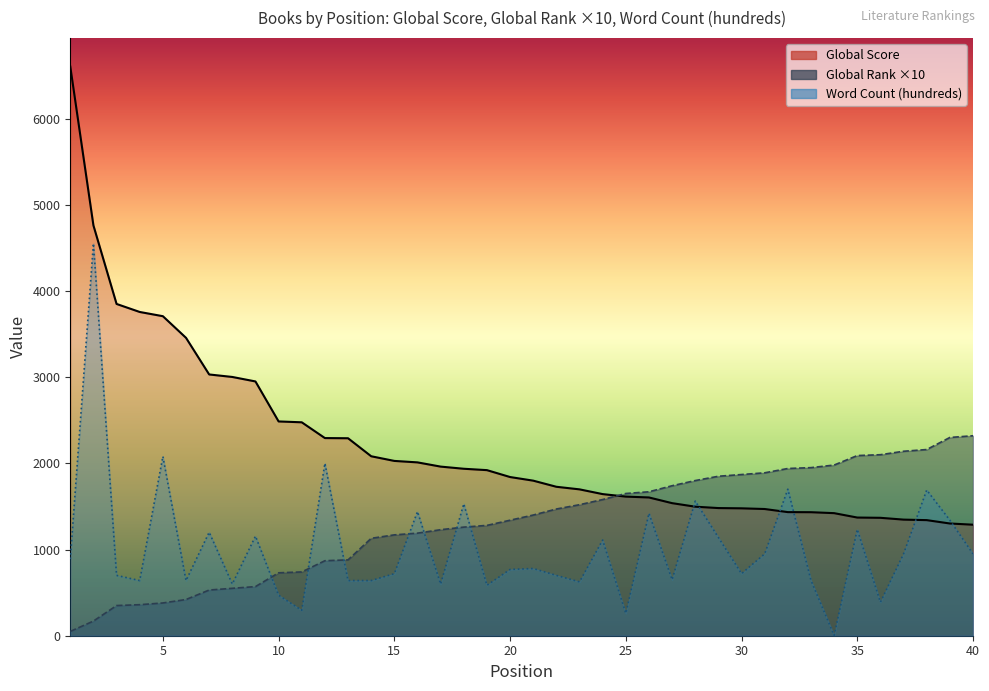

Reading right to left, list all the values displayed in this chart.

Global Score: 40=1288	39=1302	38=1341	37=1347	36=1368	35=1371	34=1422	33=1433	32=1434	31=1470	30=1478	29=1481	28=1497	27=1538	26=1604	25=1614	24=1643	23=1698	22=1728	21=1799	20=1841	19=1921	18=1937	17=1962	16=2011	15=2028	14=2082	13=2291	12=2293	11=2476	10=2486	9=2950	8=3002	7=3031	6=3456	5=3707	4=3756	3=3849	2=4760	1=6603
Global Rank: 40=2320	39=2300	38=2160	37=2140	36=2100	35=2090	34=1980	33=1950	32=1940	31=1890	30=1870	29=1850	28=1800	27=1740	26=1670	25=1650	24=1580	23=1520	22=1470	21=1400	20=1340	19=1280	18=1260	17=1230	16=1190	15=1170	14=1130	13=880	12=870	11=740	10=730	9=570	8=550	7=530	6=420	5=380	4=360	3=350	2=170	1=50
Word Count (00s): 40=950	39=1340	38=1690	37=950	36=389	35=1234	34=4	33=643	32=1700	31=950	30=720	29=1140	28=1562	27=650	26=1420	25=260	24=1110	23=625	22=700	21=780	20=769	19=585	18=1530	17=599	16=1440	15=720	14=640	13=640	12=2000	11=295	10=470	9=1155	8=600	7=1200	6=640	5=2080	4=640	3=700	2=4551	1=889